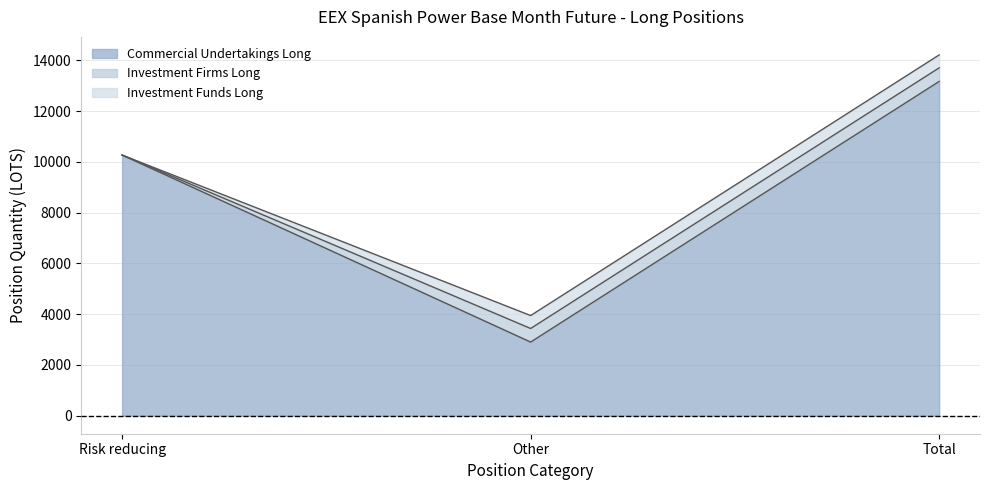

Where is Commercial Undertakings Long nearest to the value 8033?

Risk reducing